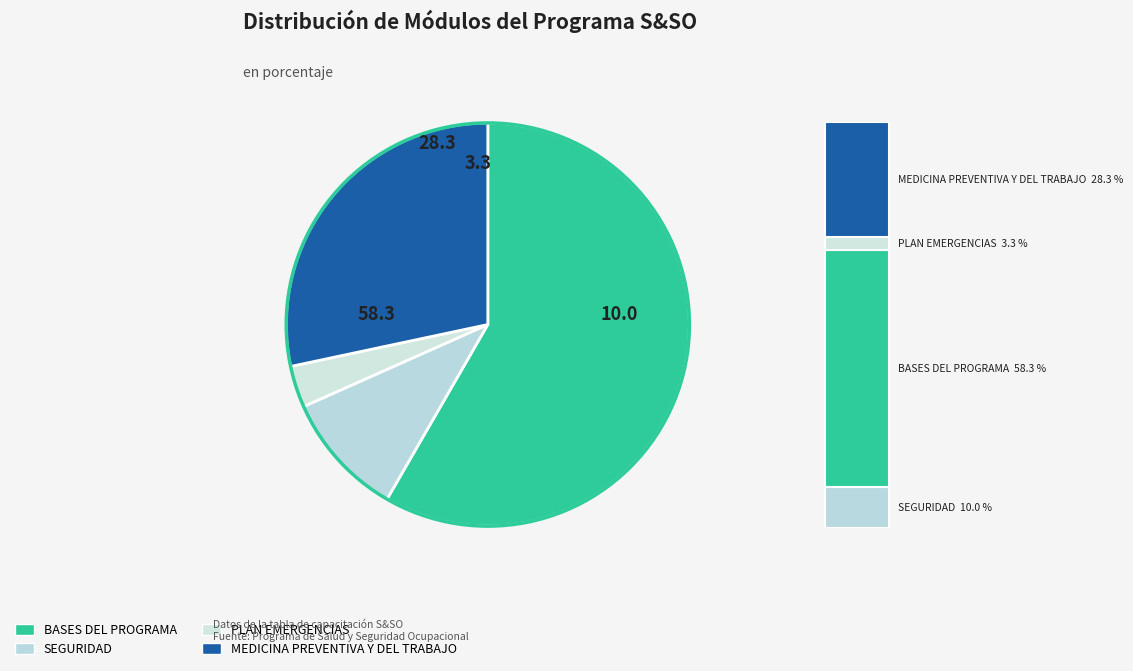

To the nearest percent, what portion does PLAN EMERGENCIAS represent?

3%